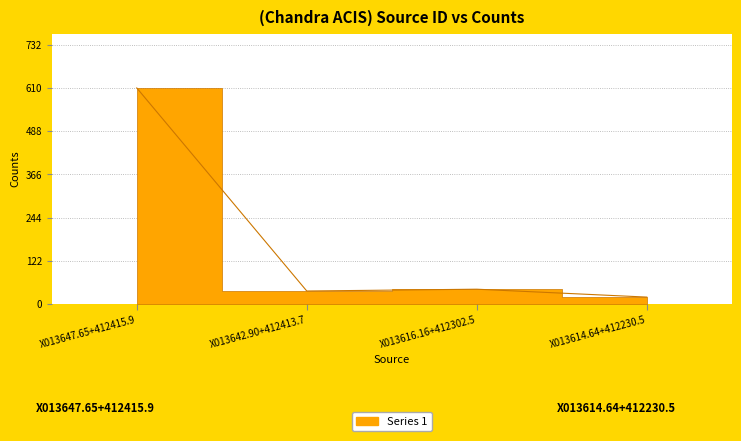

List the labels in order of value, largest first.

X013647.65+412415.9, X013616.16+412302.5, X013642.90+412413.7, X013614.64+412230.5